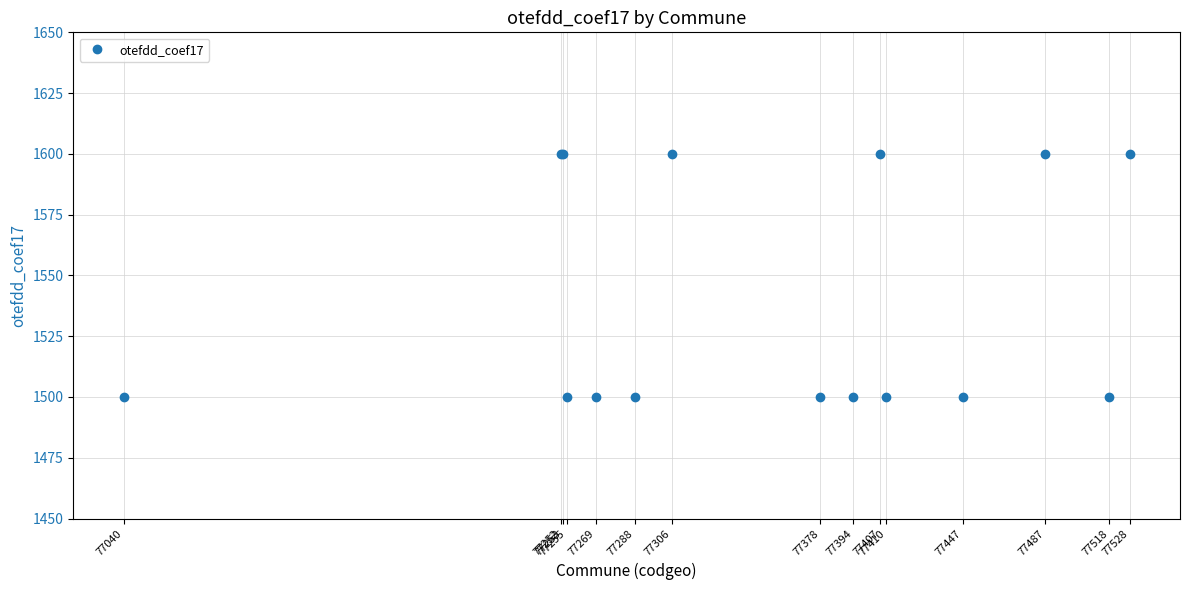

Which label corresponds to the largest value in the chart?

77252